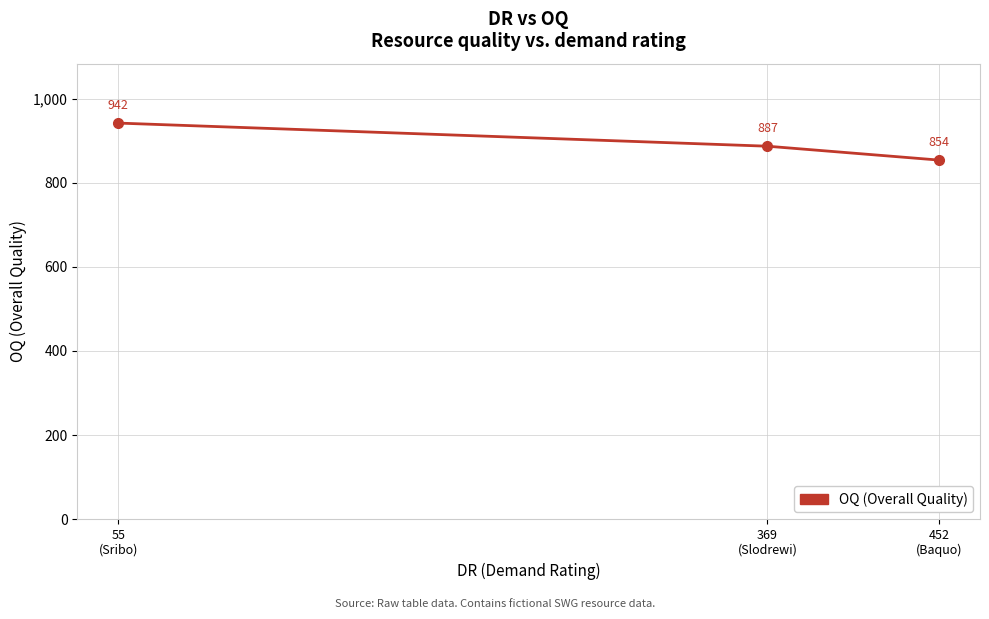

Reading left to right, list all the values displayed in this chart.

55
(Sribo)=942	369
(Slodrewi)=887	452
(Baquo)=854